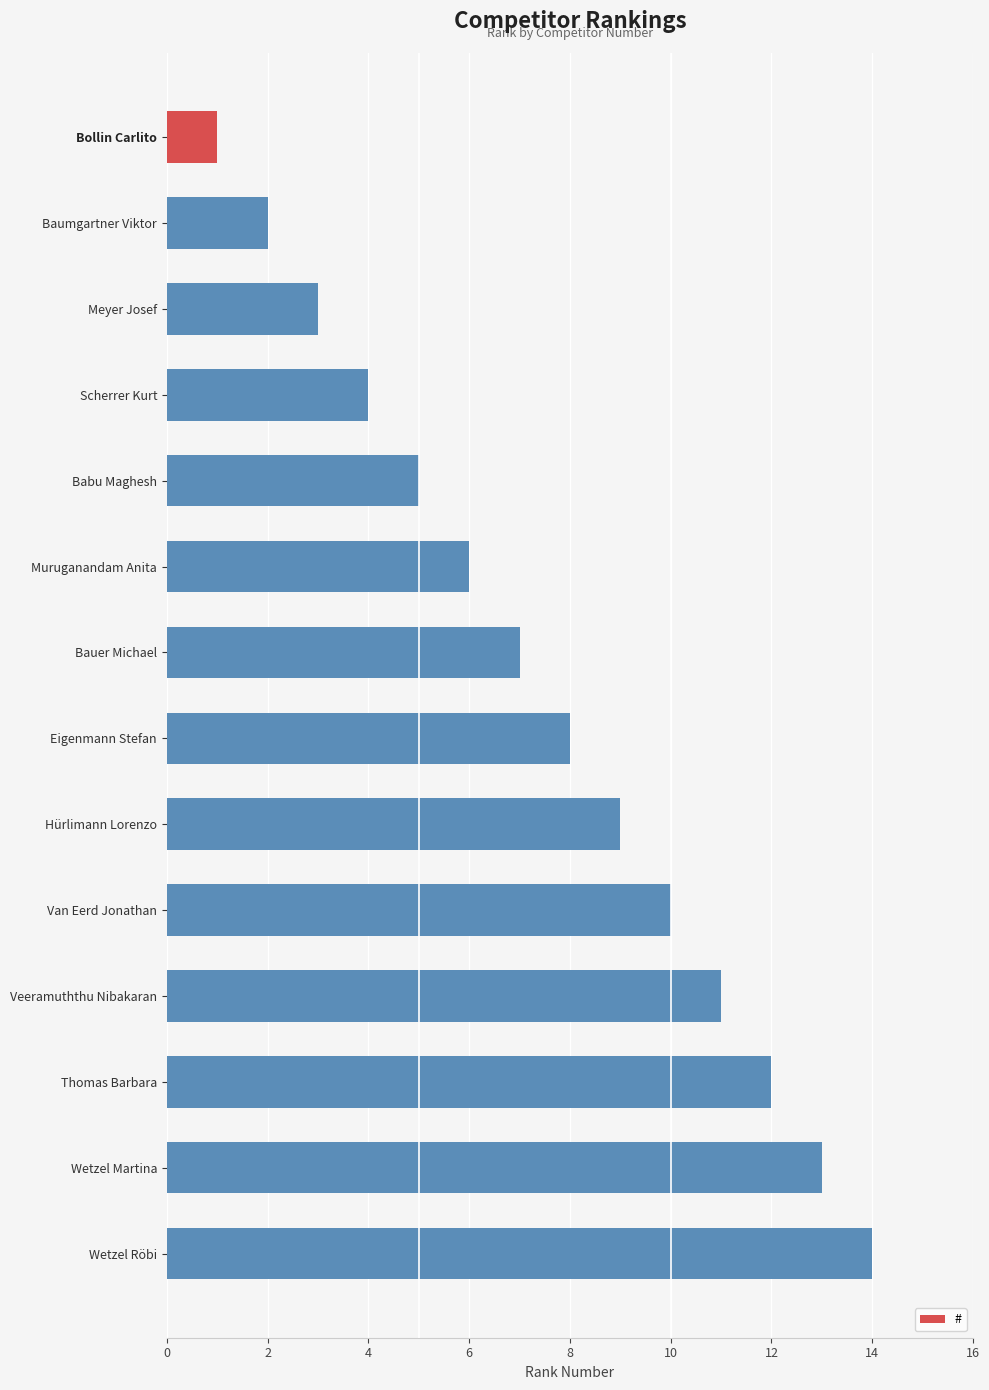

What is the minimum value shown in the chart?

1